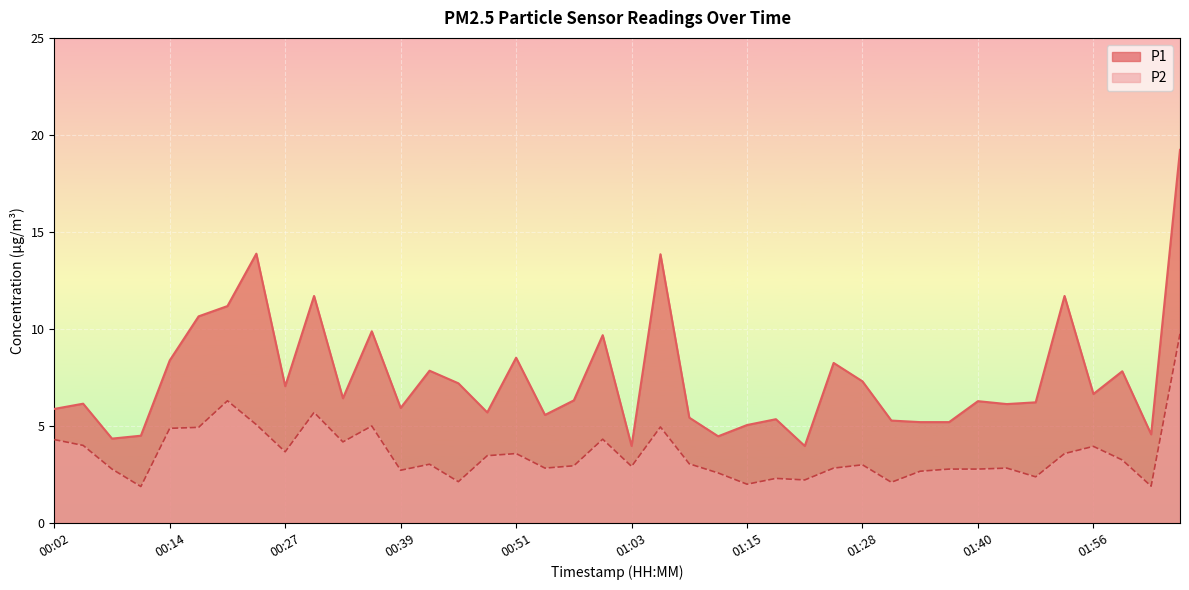

Does the chart display data point markers on the line(s)?

No